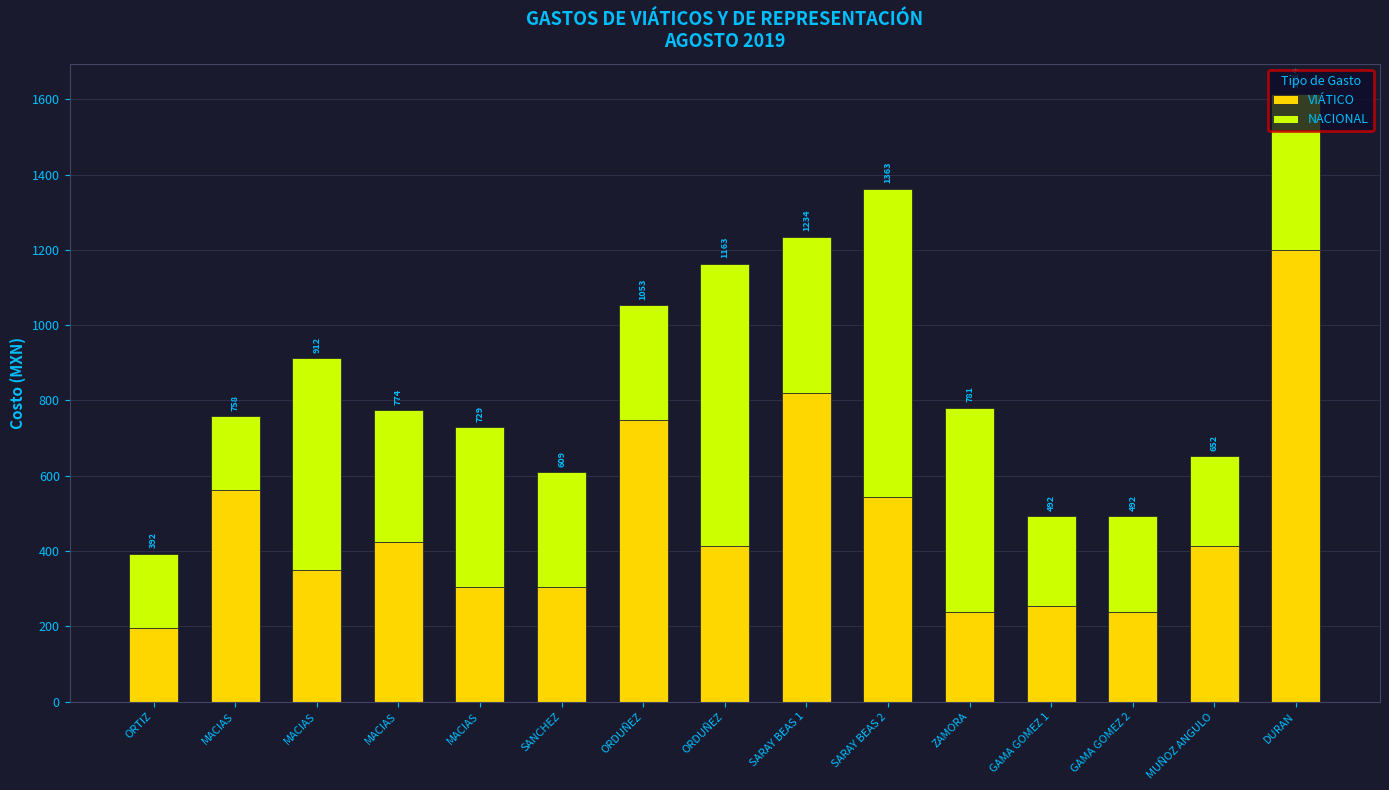

What are all the series names shown in the legend?

VIÁTICO, NACIONAL